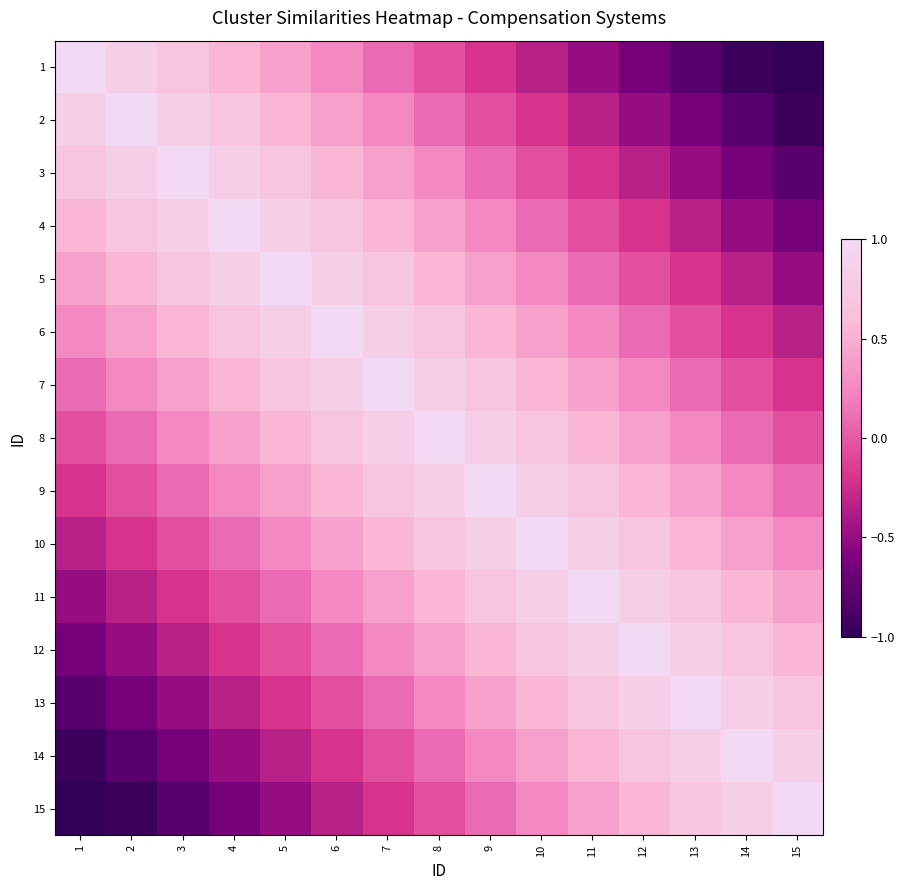

How many categories are shown in the chart?

15